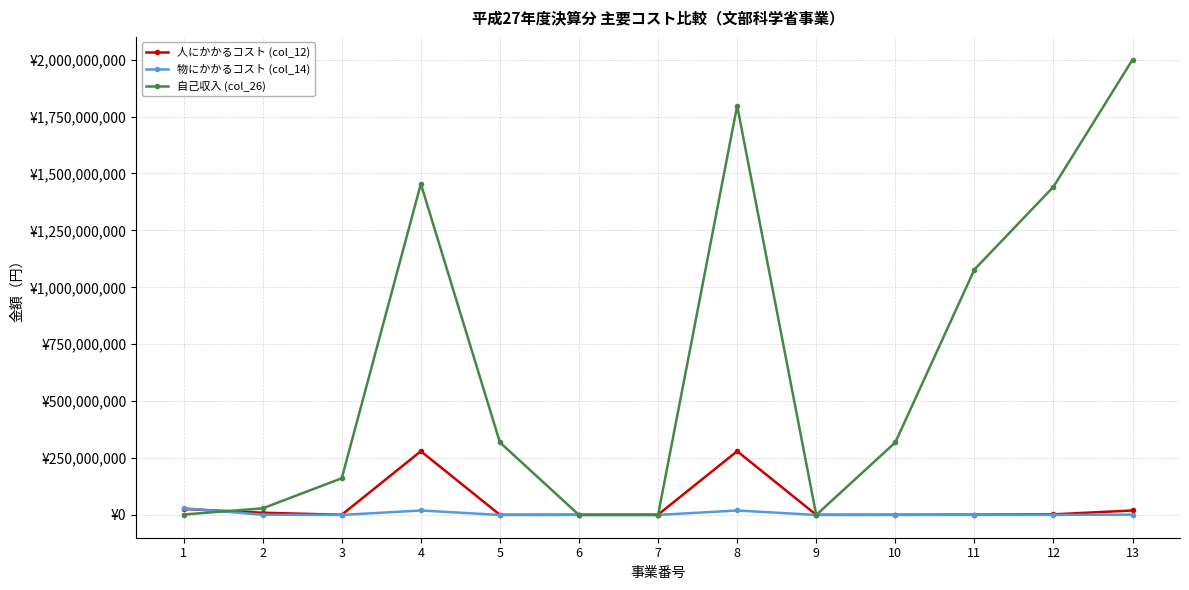

What is the difference between the maximum and second lowest values in the 物にかかるコスト (col_14) series?

29615671